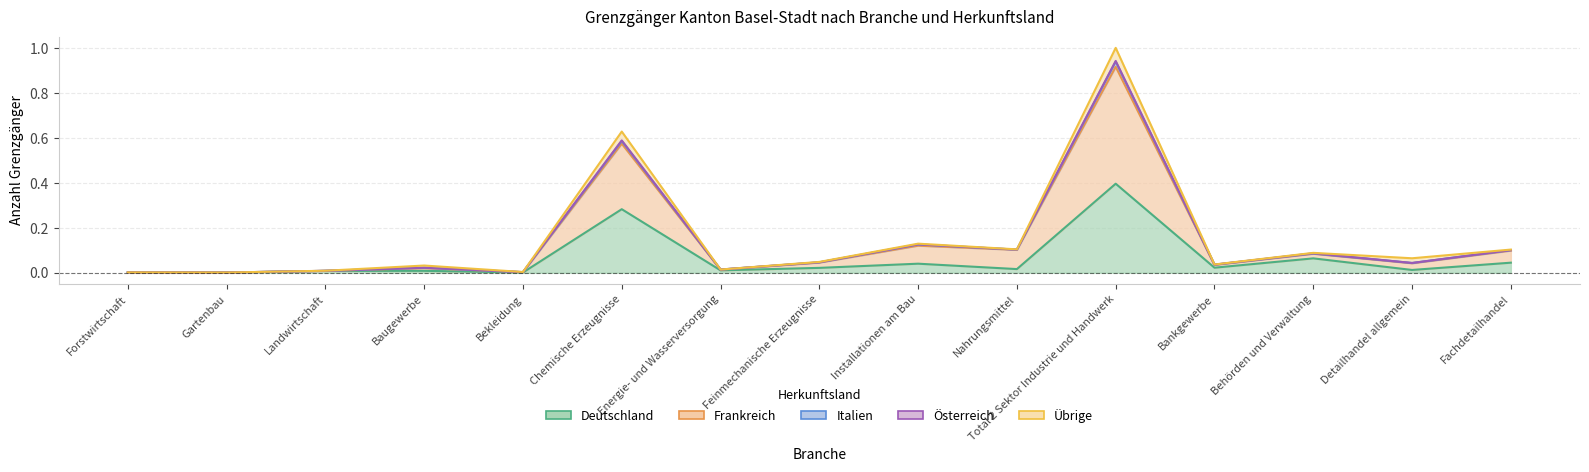

True or false: Frankreich has a value of 1.4 at Total 2 Sektor Industrie und Handwerk.

False